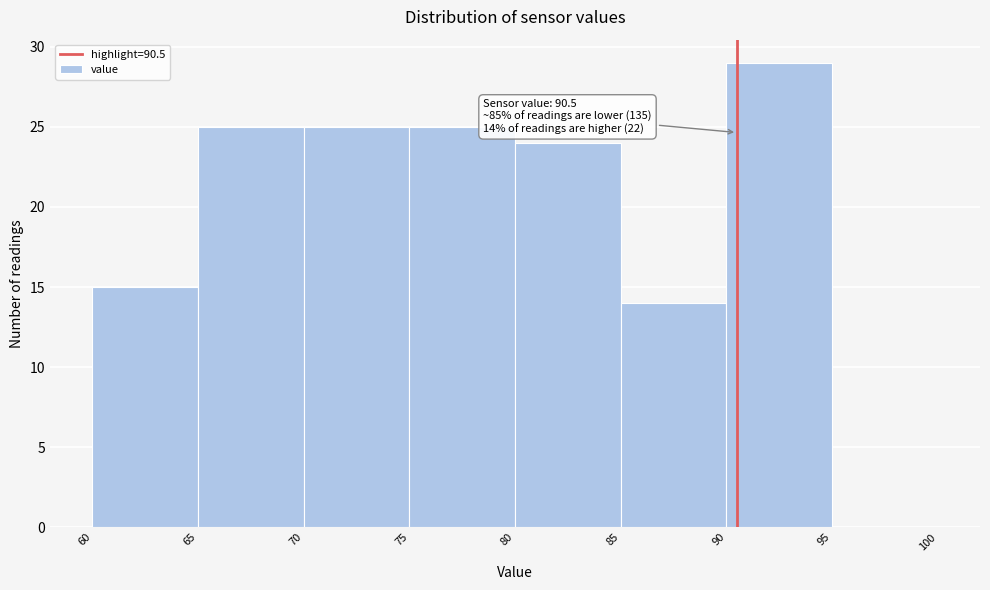

Which range on the x-axis has the tallest bar?

90 to 95